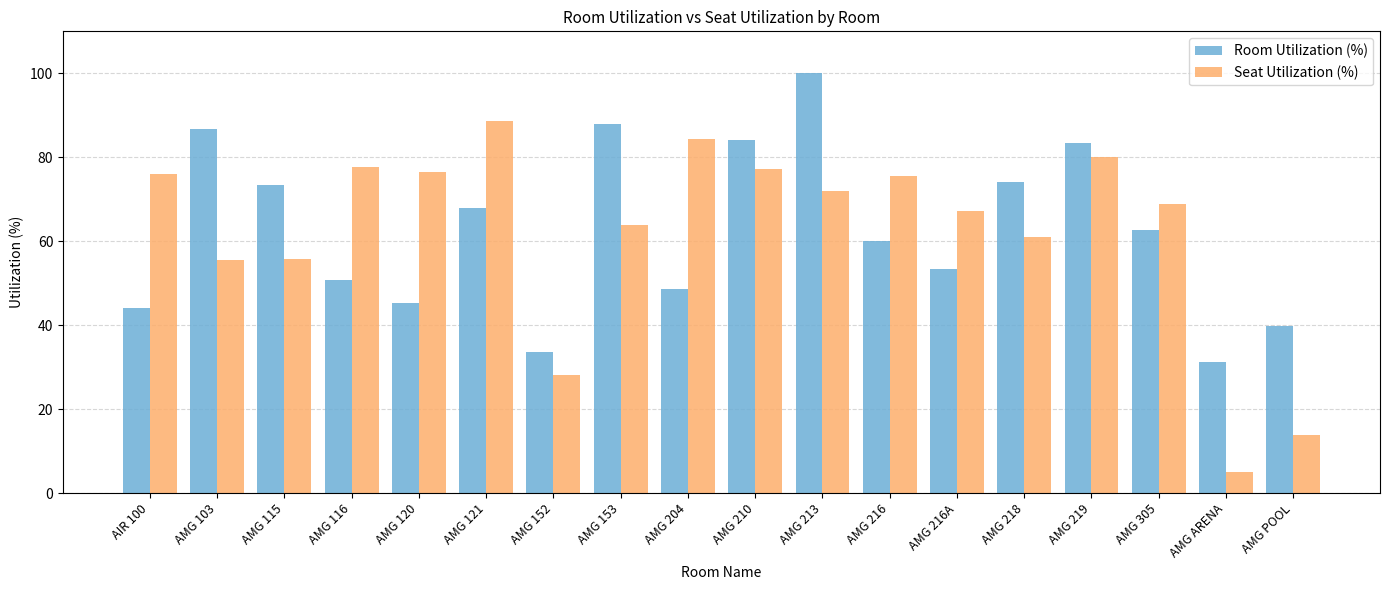

What is the difference between the Seat Utilization (%) values at AMG 219 and AMG 216A?

12.8